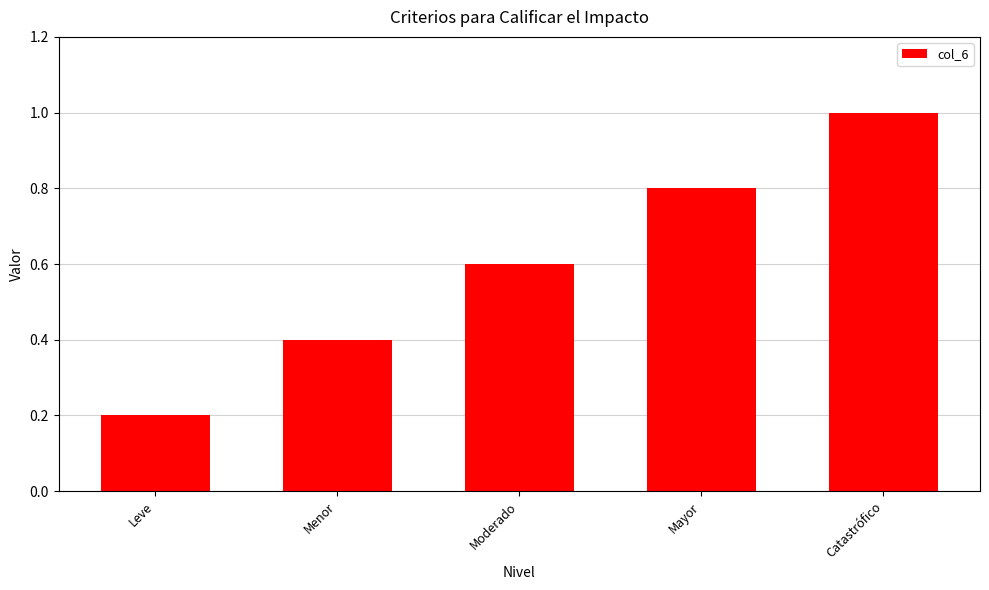

Are the bars horizontal?

No